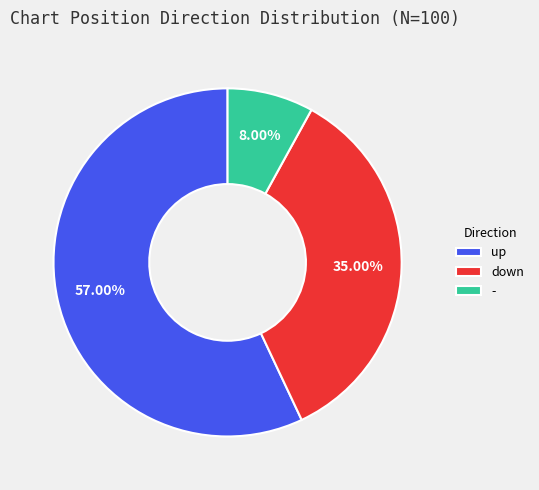

To the nearest percent, what is the difference between the down and up slice percentages?

22%